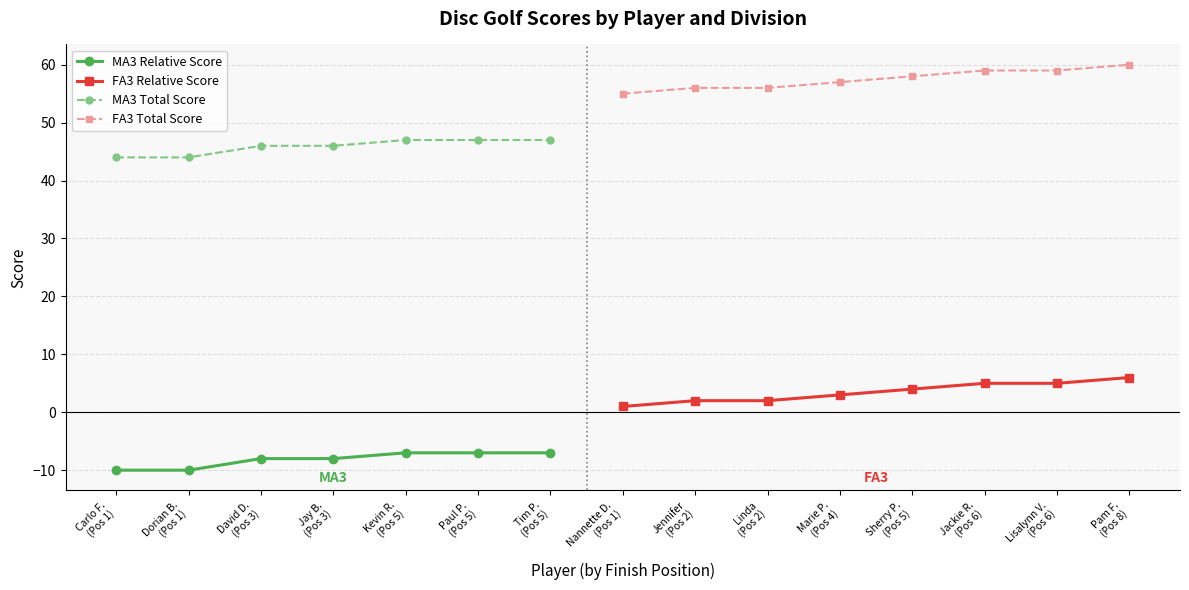

At which category does the chart reach its minimum across all series?

1